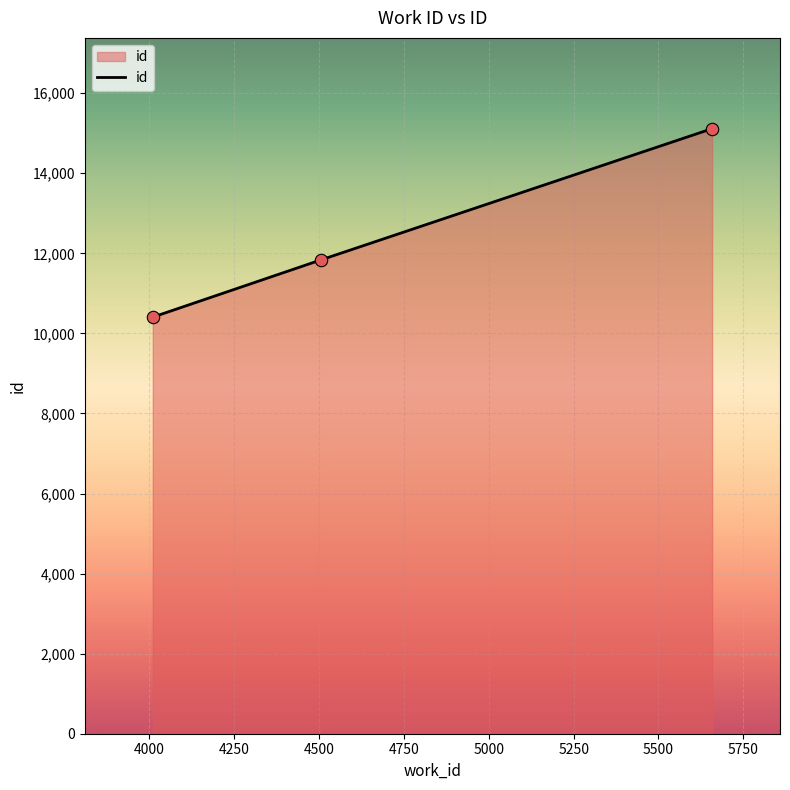

What is the minimum value shown in the chart?

10406